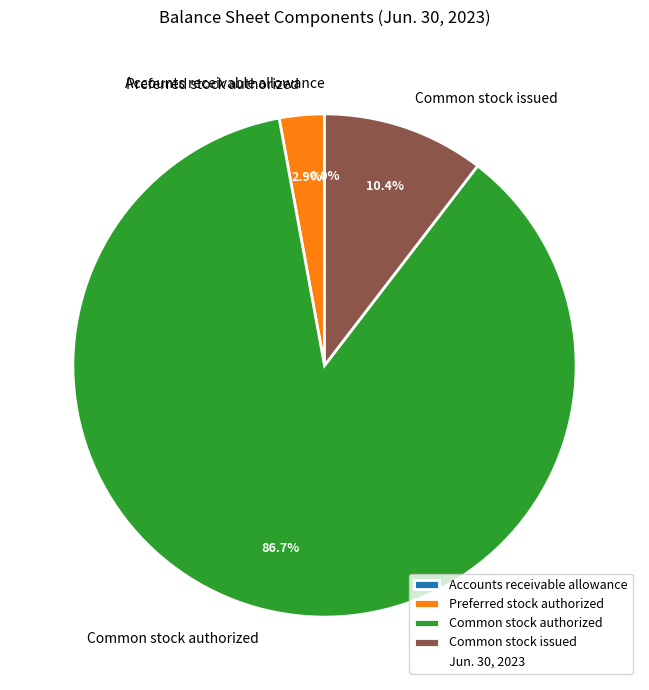

What is the majority slice?

Common stock authorized